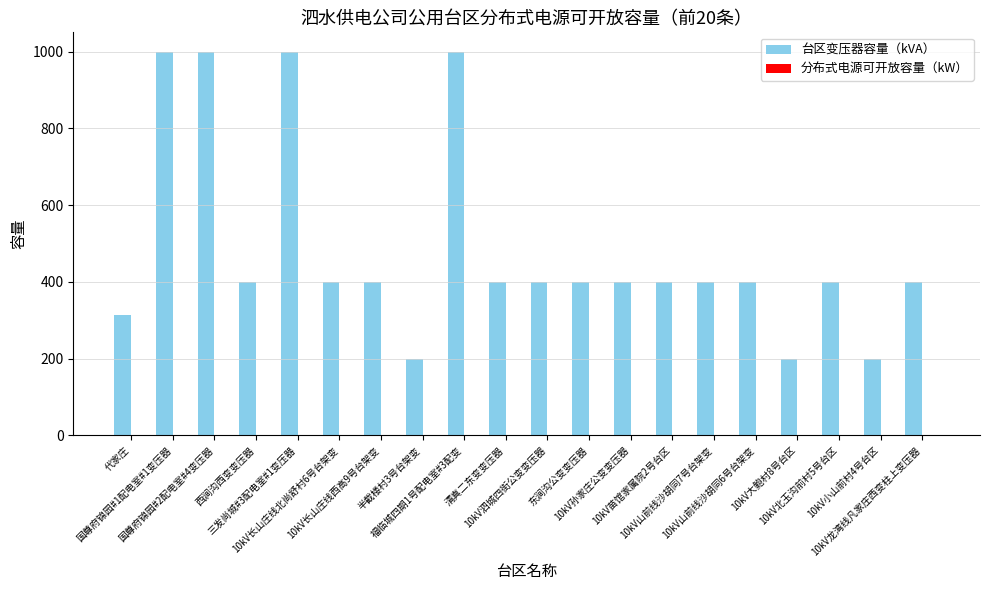

What is the difference between the second highest and minimum values?

800